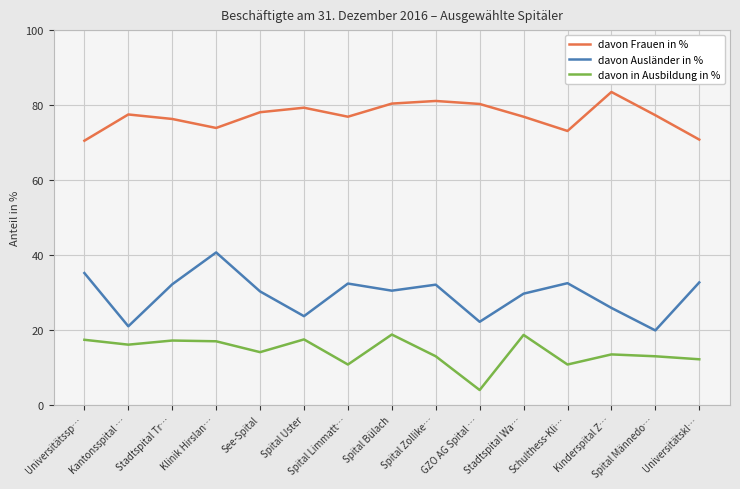

The value of davon in Ausbildung in % at Spital Uster is 8.4. True or false?

False